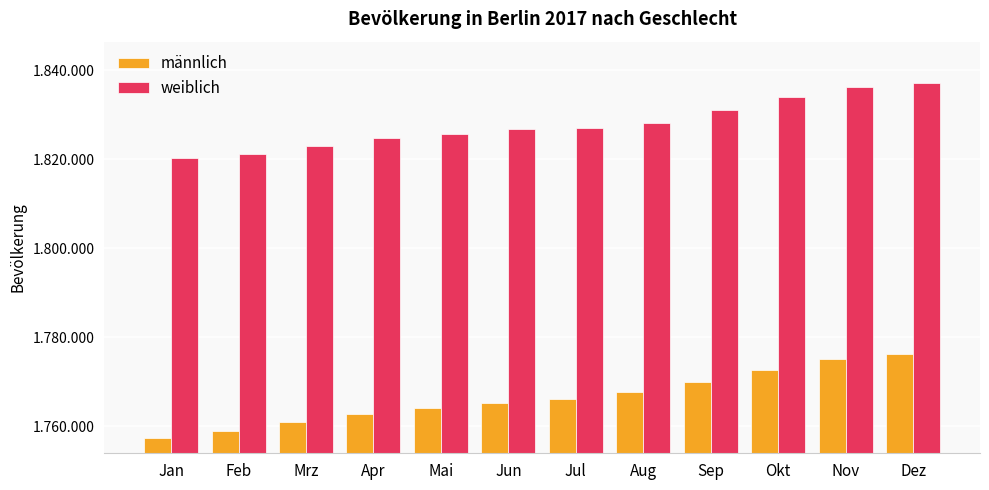

At Mrz, list the series in order from smallest to largest.

männlich, weiblich